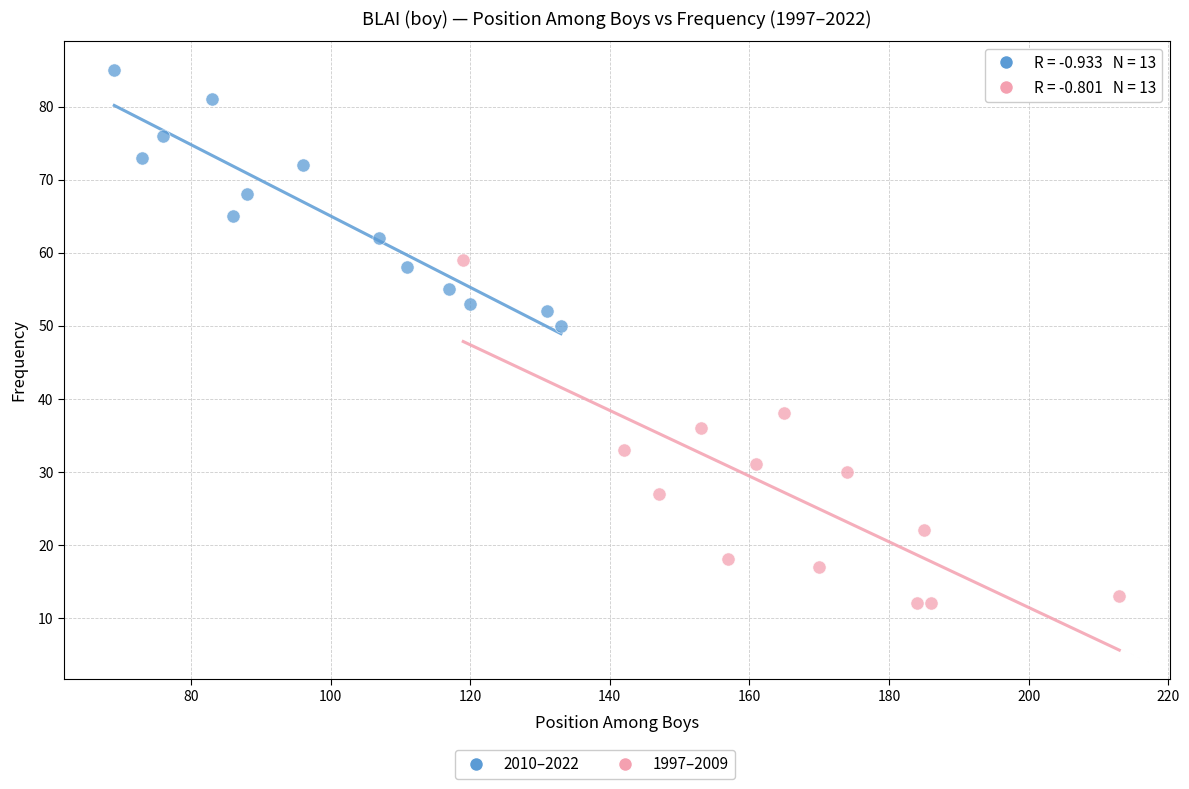

Which series has the widest spread of Y values?

1997–2009